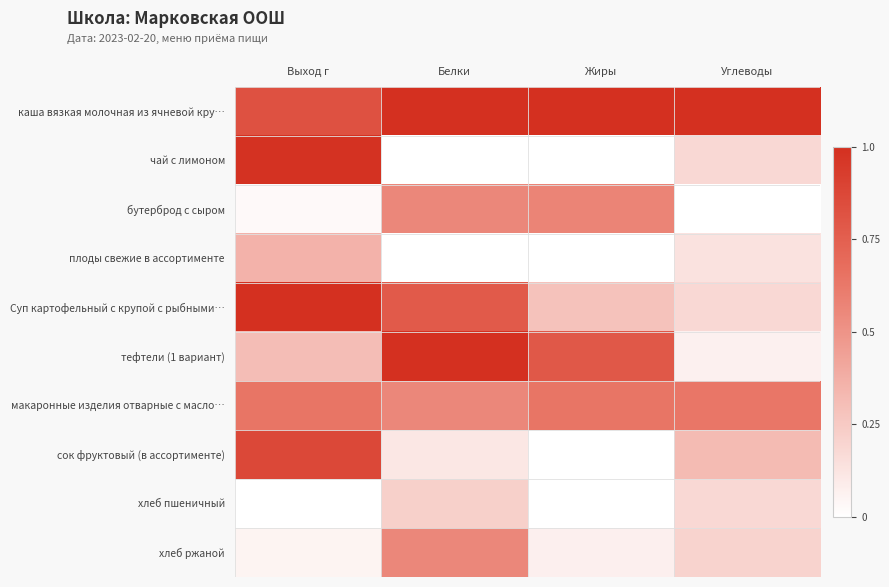

Which label corresponds to the largest value in the chart?

Белки